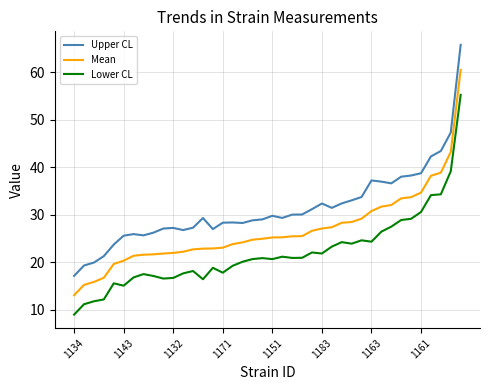

Which series has the widest spread of values?

Upper CL